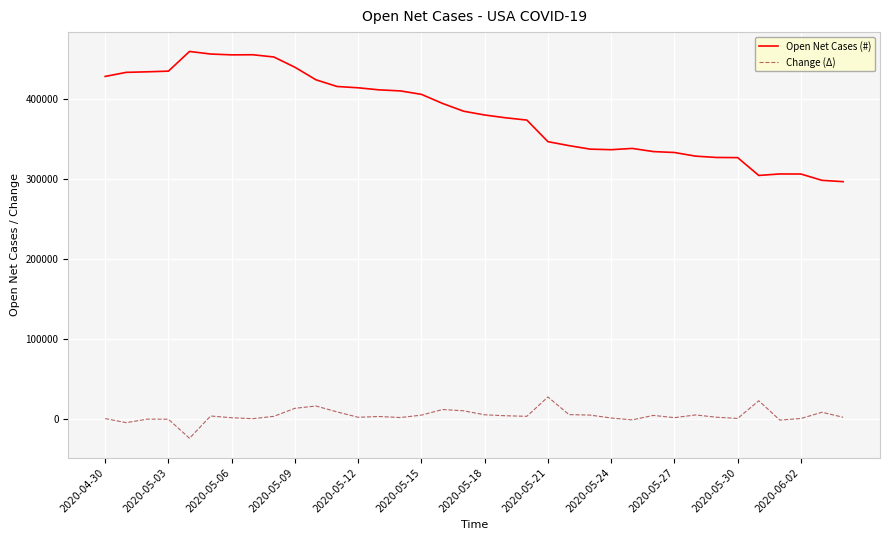

What is the lowest value of the Open Net Cases (#) series?

296183